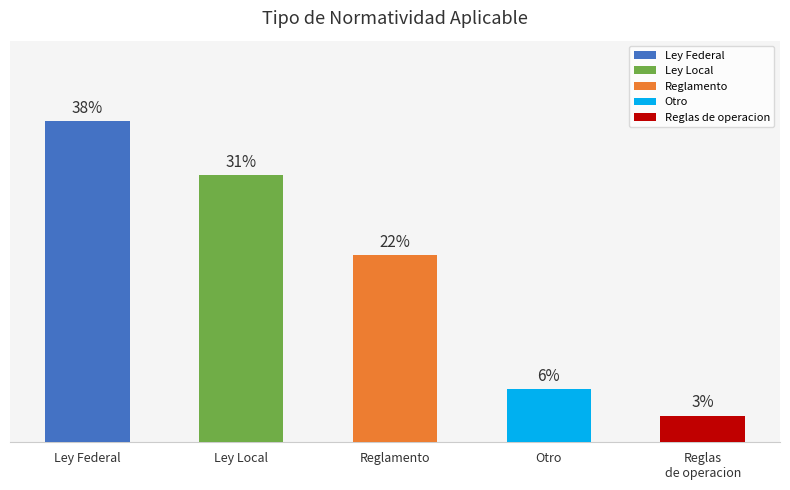

How many bars are there in total?

5